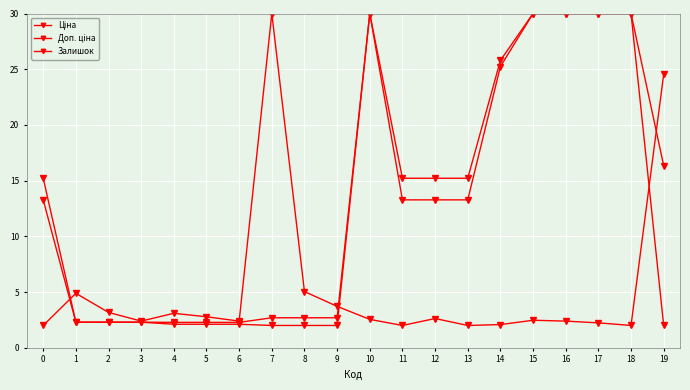

How many categories are shown in the chart?

20